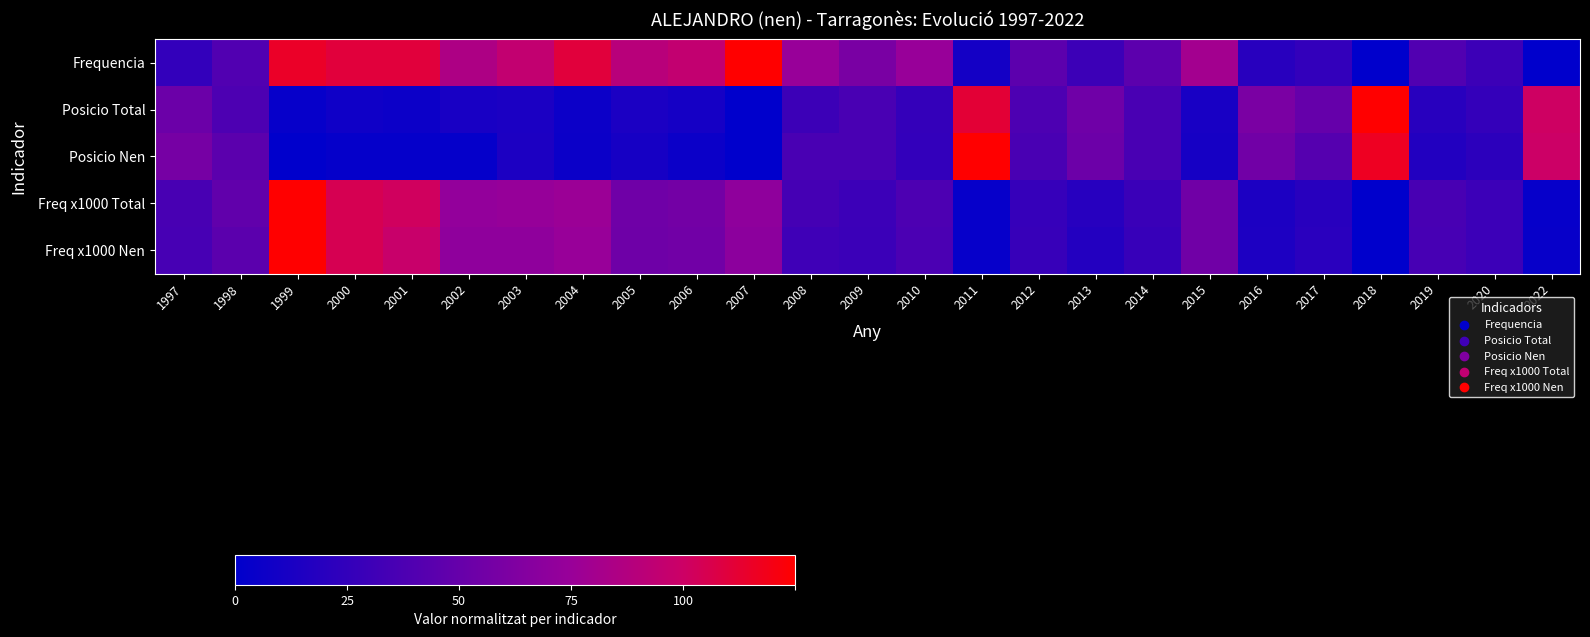

What is the greatest value displayed?

1.0